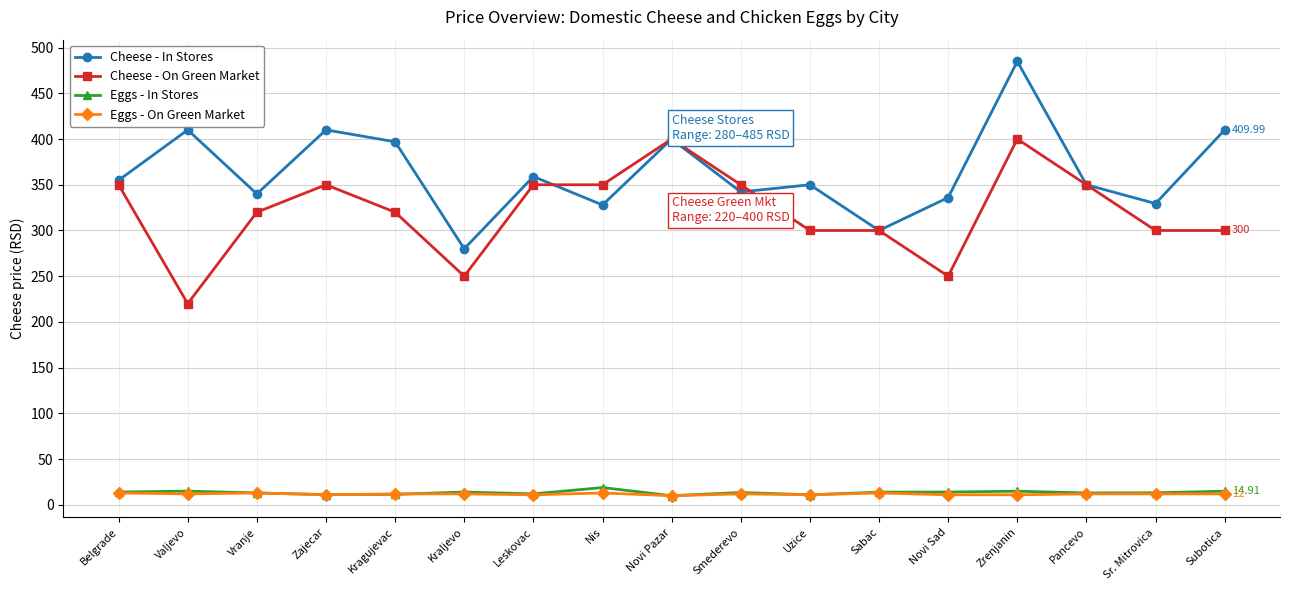

What is the value of the Eggs - On Green Market point at the 5th from the left?

12.0